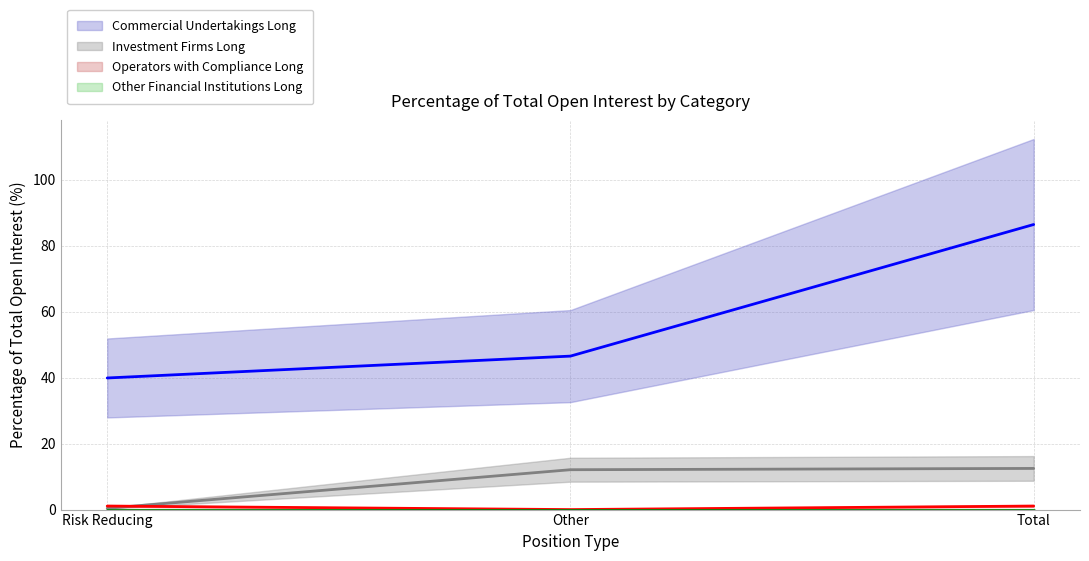

How many lines are shown in the chart?

3